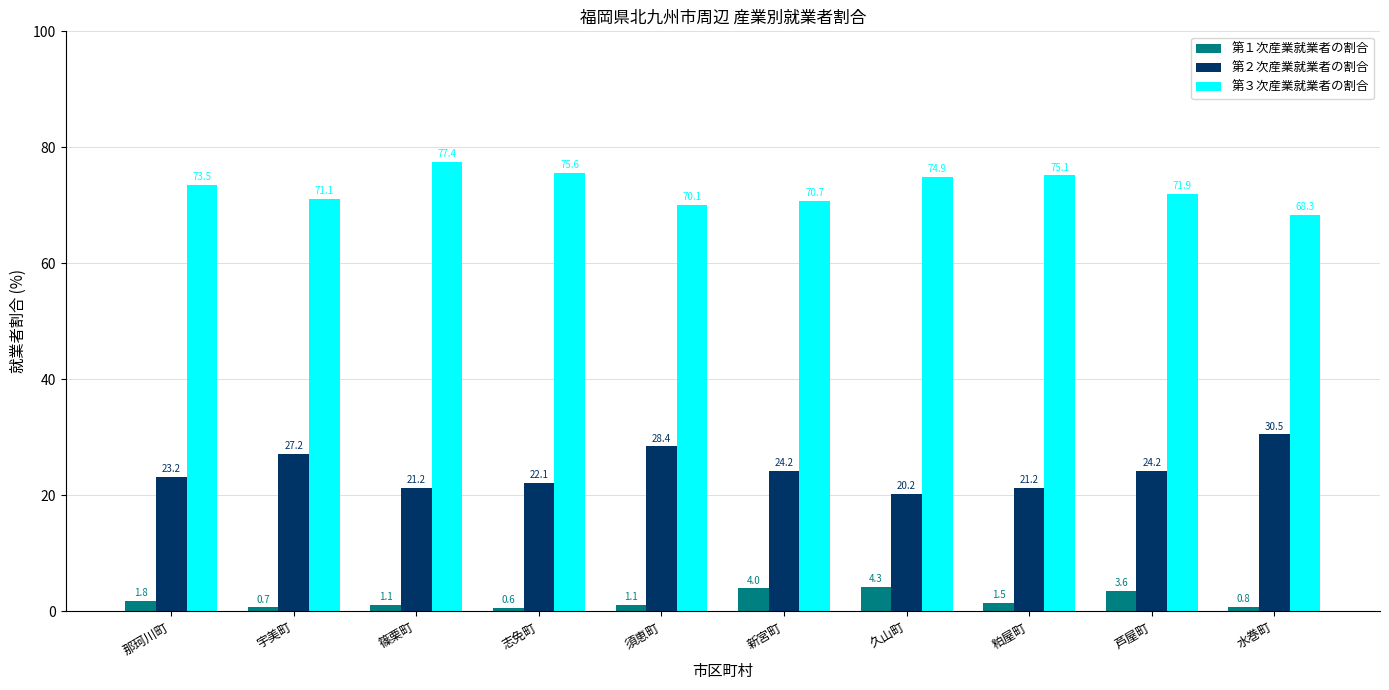

What is the total value across all series at 篠栗町?

99.7